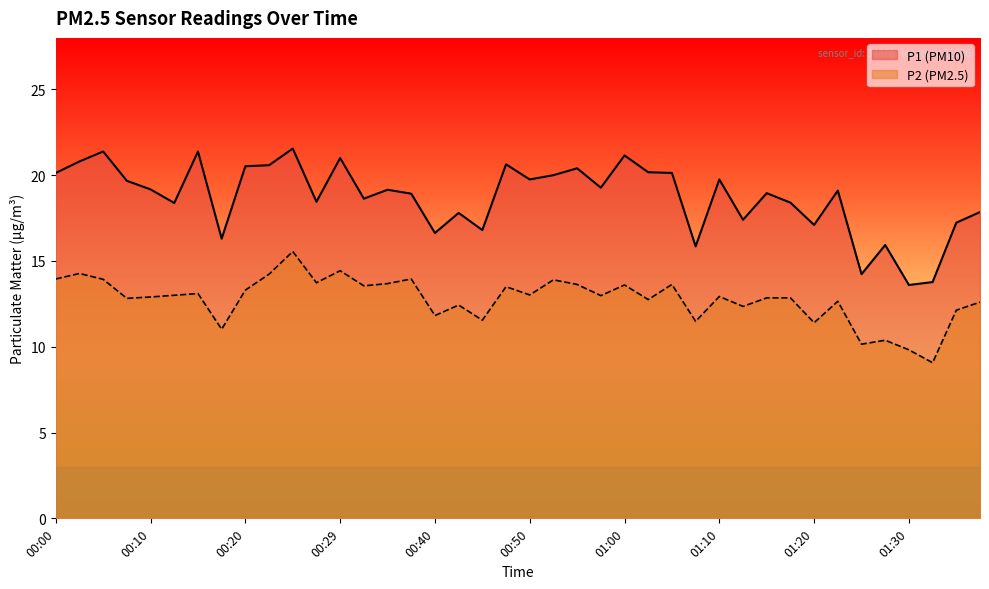

What is the approximate value of P2 at 01:37?

12.6